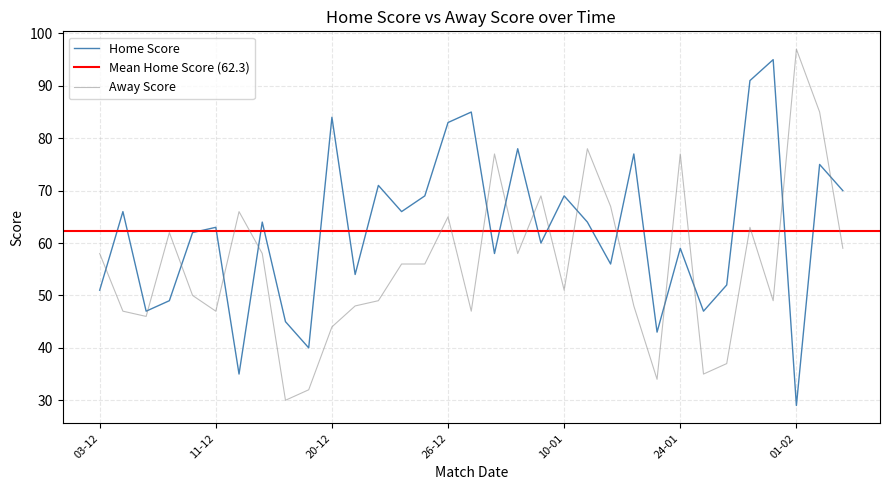

Is the value of Home Score at 11-12 greater than the value of Away Score at 26-12?

No